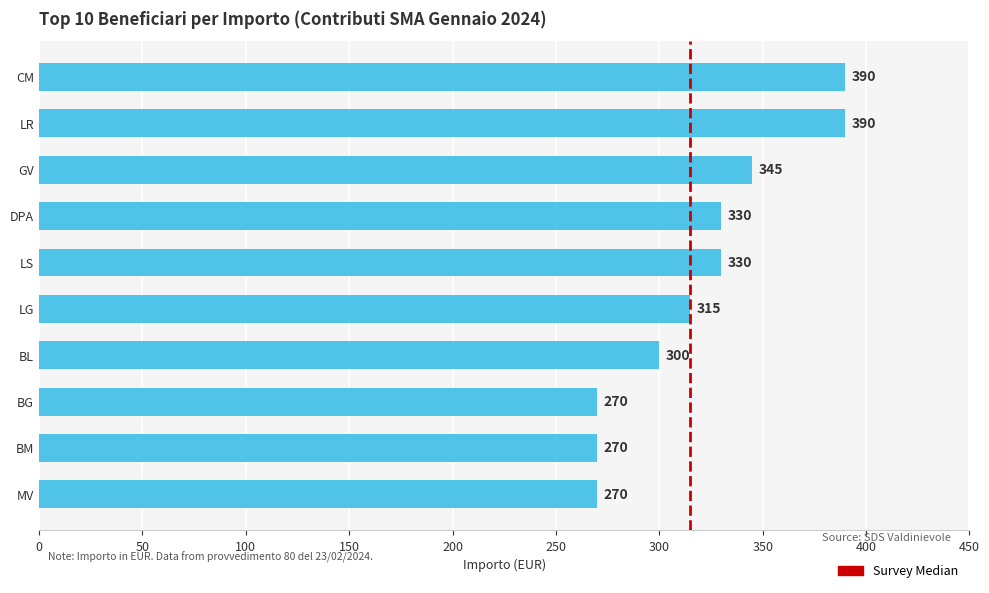

The value at BL is 300. True or false?

True